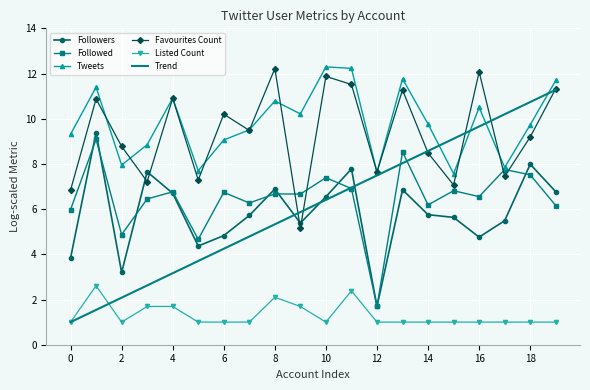

What is the average value of the Tweets series?

9.8